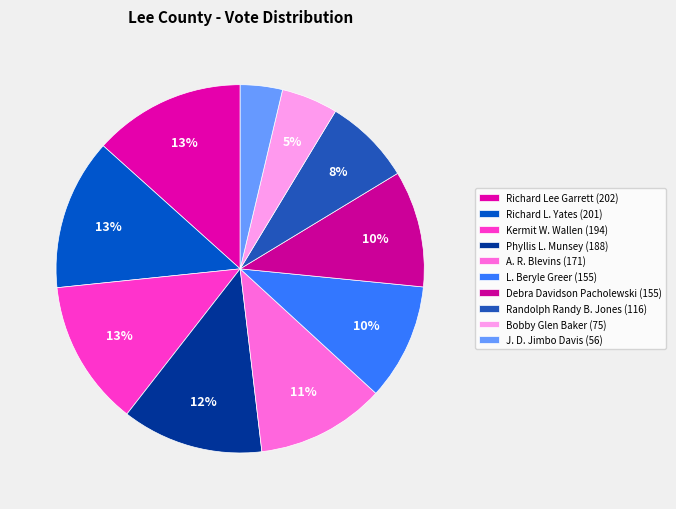

What is the change in value from Richard Lee Garrett to Debra Davidson Pacholewski?

-47